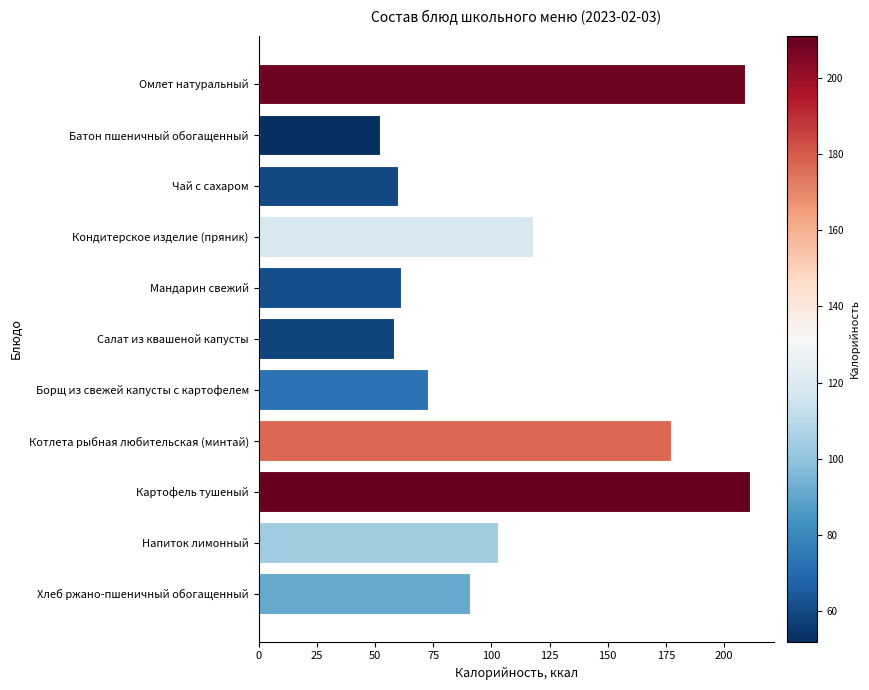

The value at Чай с сахаром is 80. True or false?

False